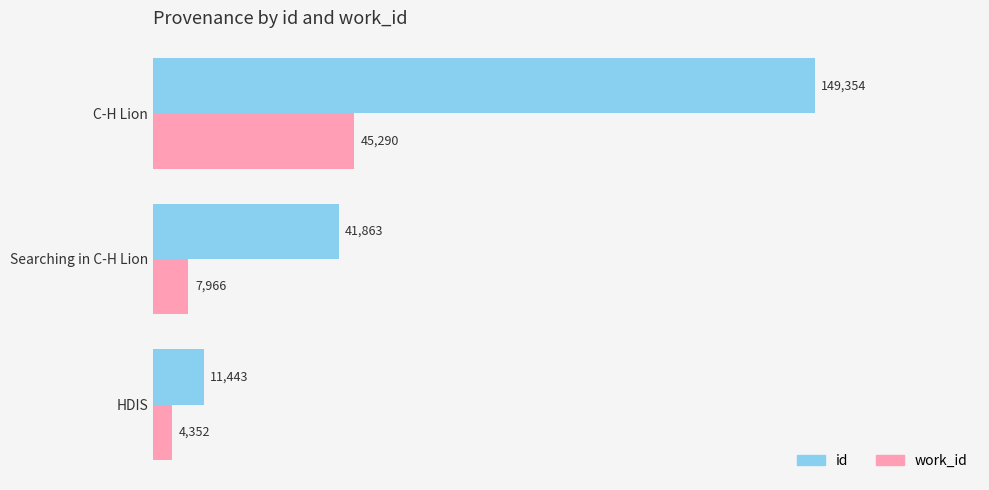

What is the smallest value displayed?

4352